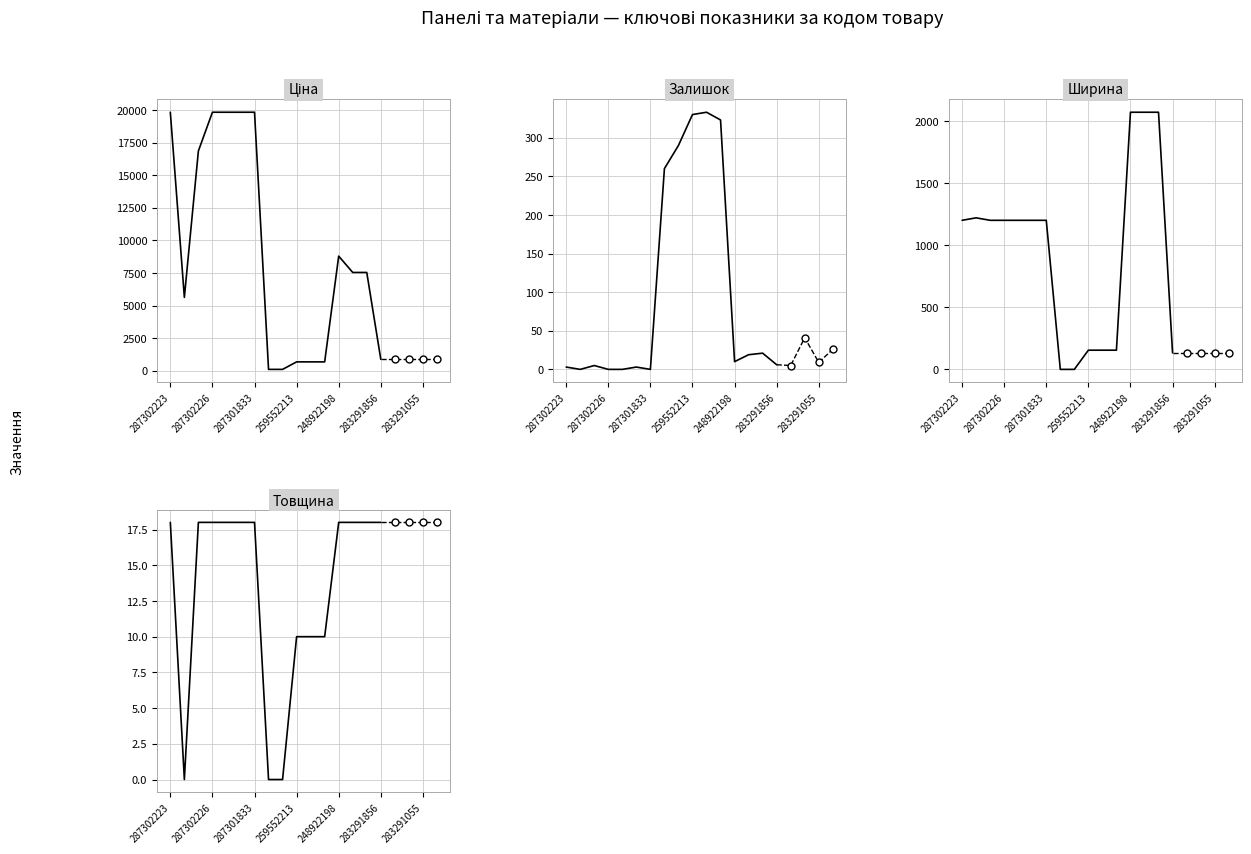

Is this an area chart (filled region under the line)?

No